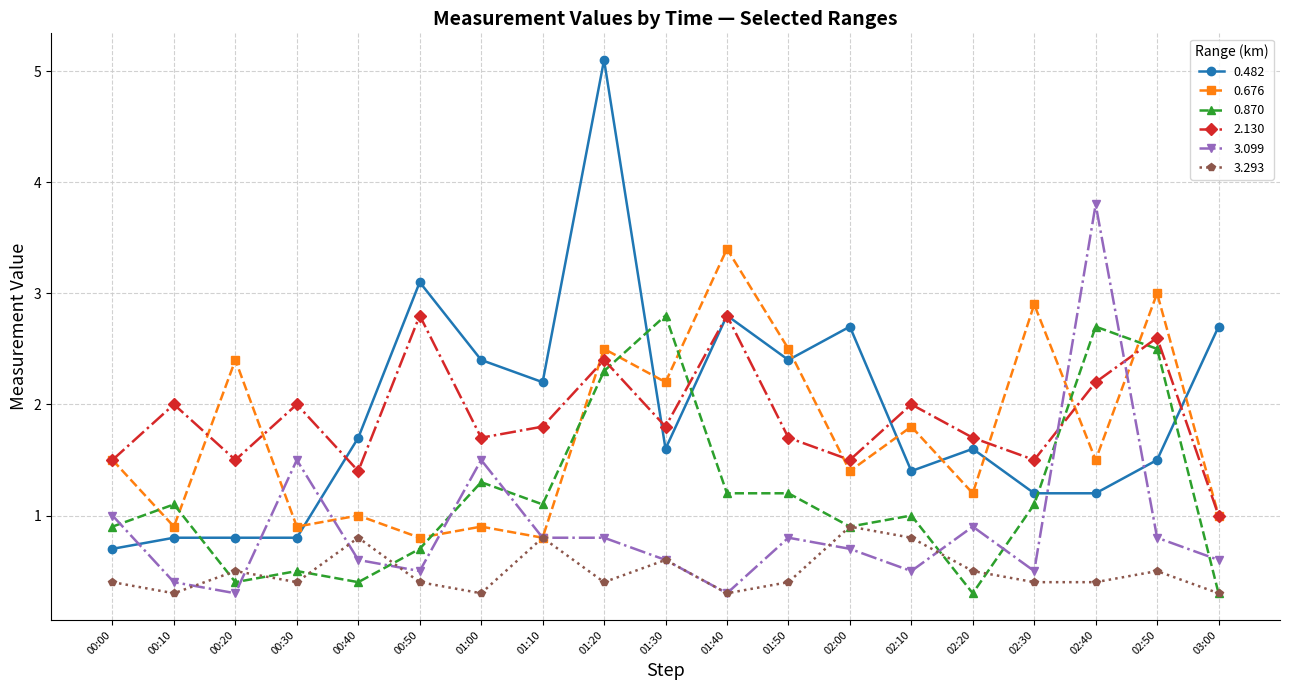

What is the lowest value of the 3.293 series?

0.3